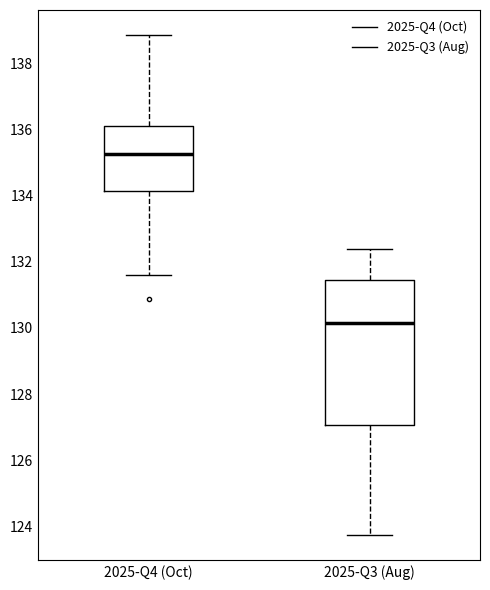

Reading left to right, read every box against the y-axis: the position of its median line, the range the box covers, and the ends of its whiskers. The values are not printed on the chart, so give them approximately, as read against the axis.

2025-Q4 (Oct): median 135.2, box 134.2 to 136.2, whiskers 131.6 to 138.8
2025-Q3 (Aug): median 130.2, box 127.0 to 131.4, whiskers 123.8 to 132.4